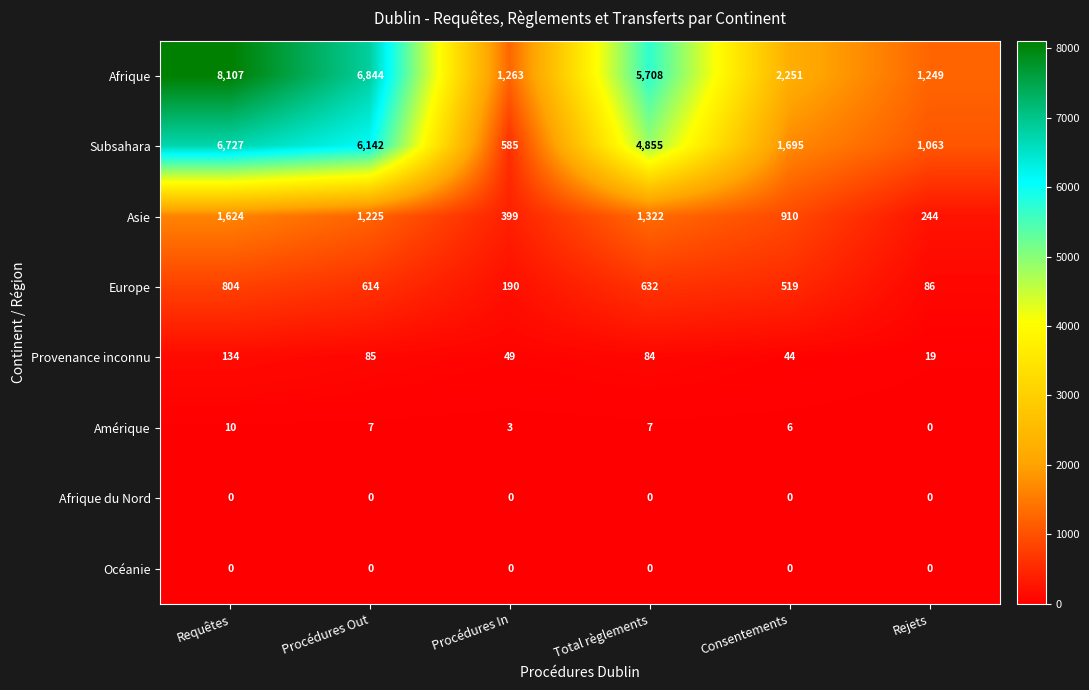

What is the greatest value displayed?

8107